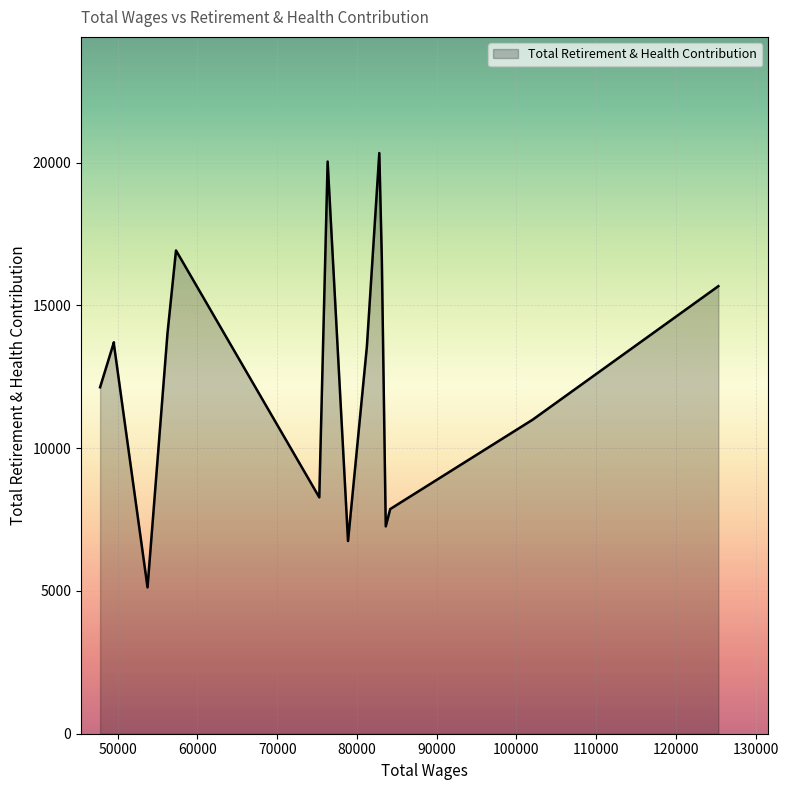

What is the maximum value shown in the chart?

20340